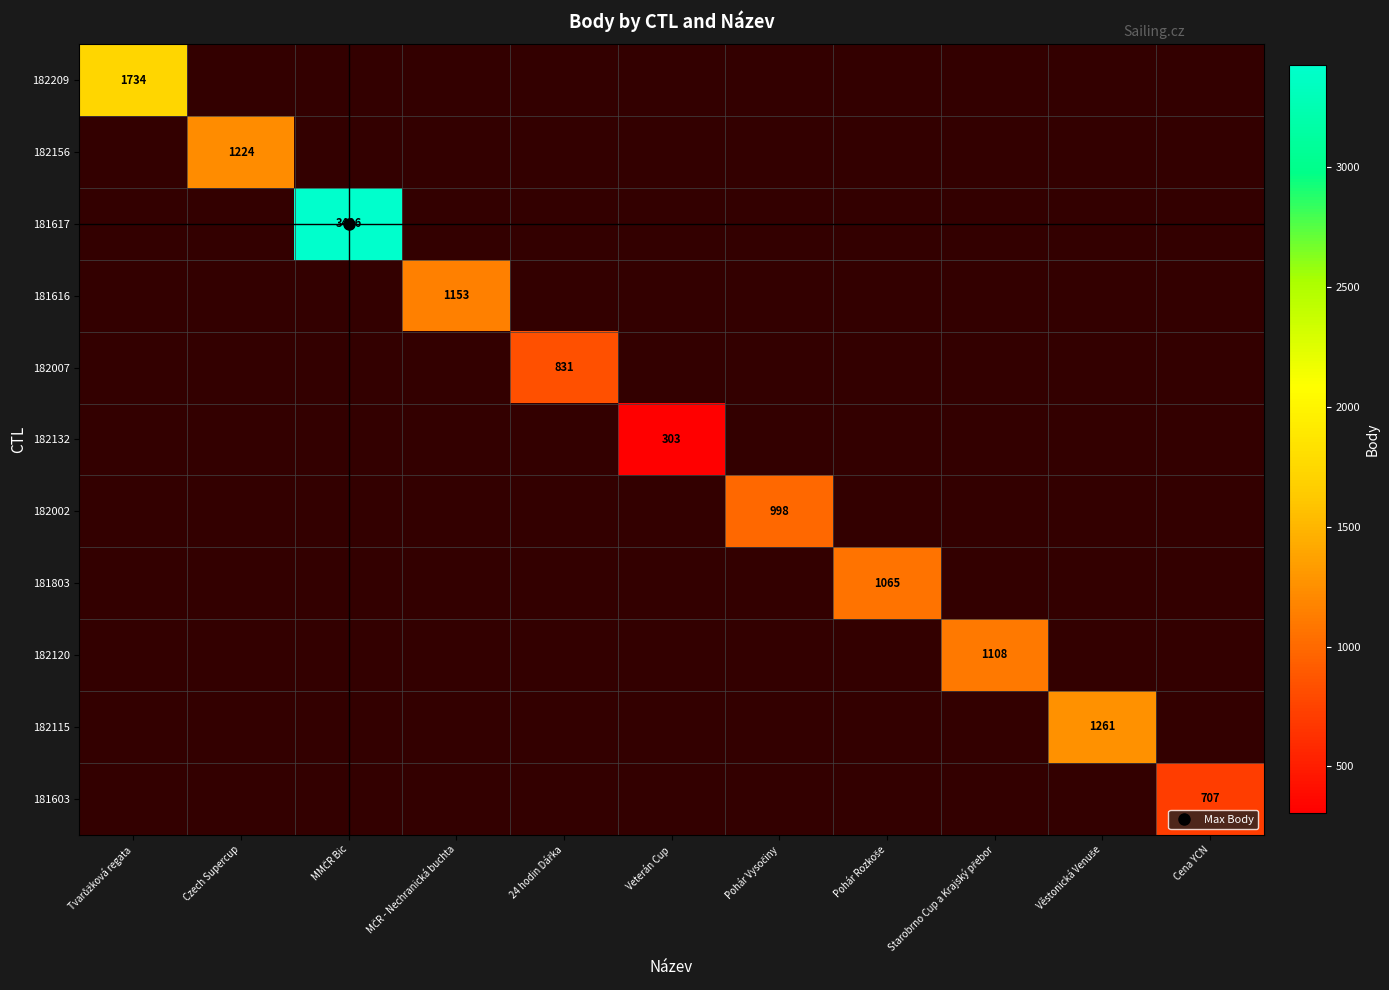

How many data points in 182209 are above 0?

1